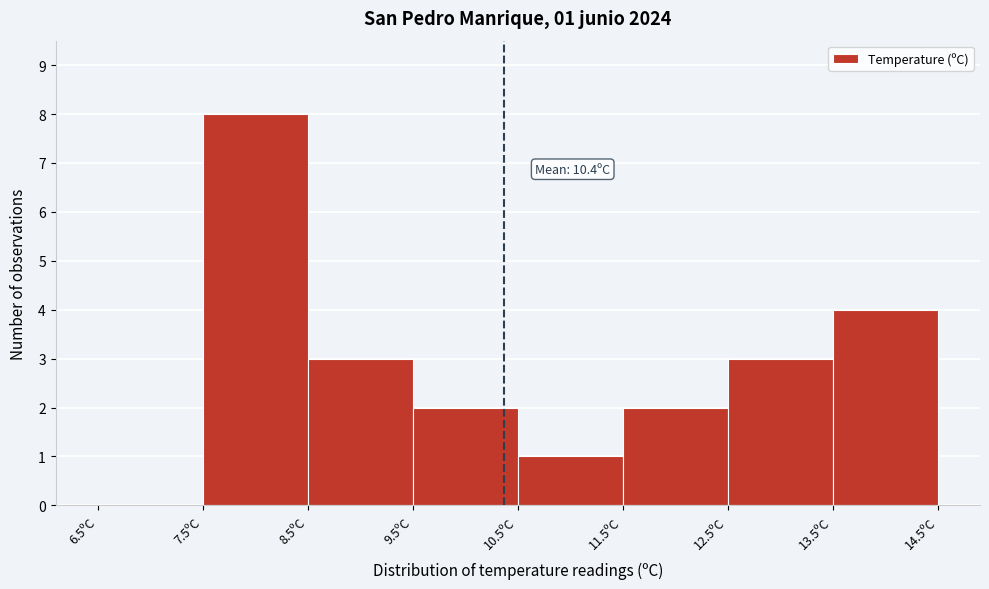

Over which range of the x-axis is the bar tallest?

7.5 to 8.5